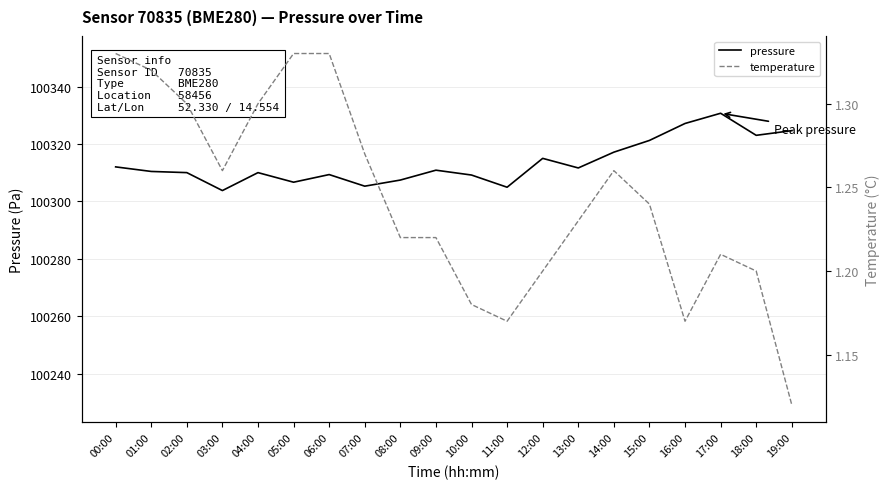

List the series in order of their peak value, highest first.

pressure, temperature